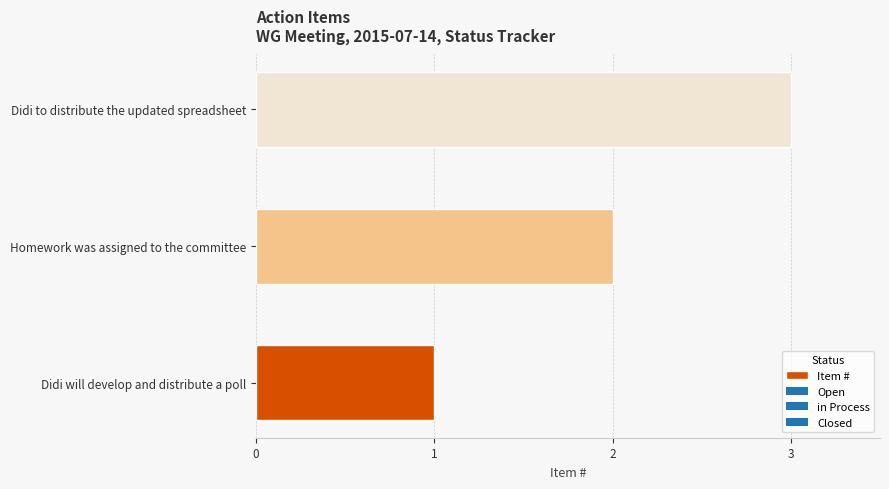

Rank the categories by value from lowest to highest.

Didi will develop and distribute a poll, Homework was assigned to the committee, Didi to distribute the updated spreadsheet